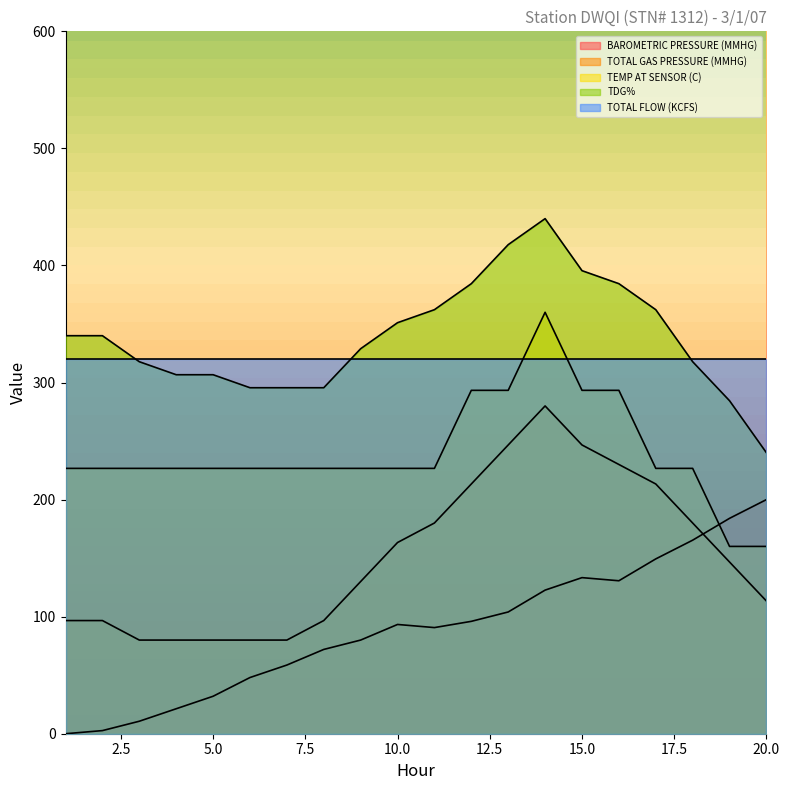

Where does the BAROMETRIC PRESSURE (MMHG) series first go above 93?

10